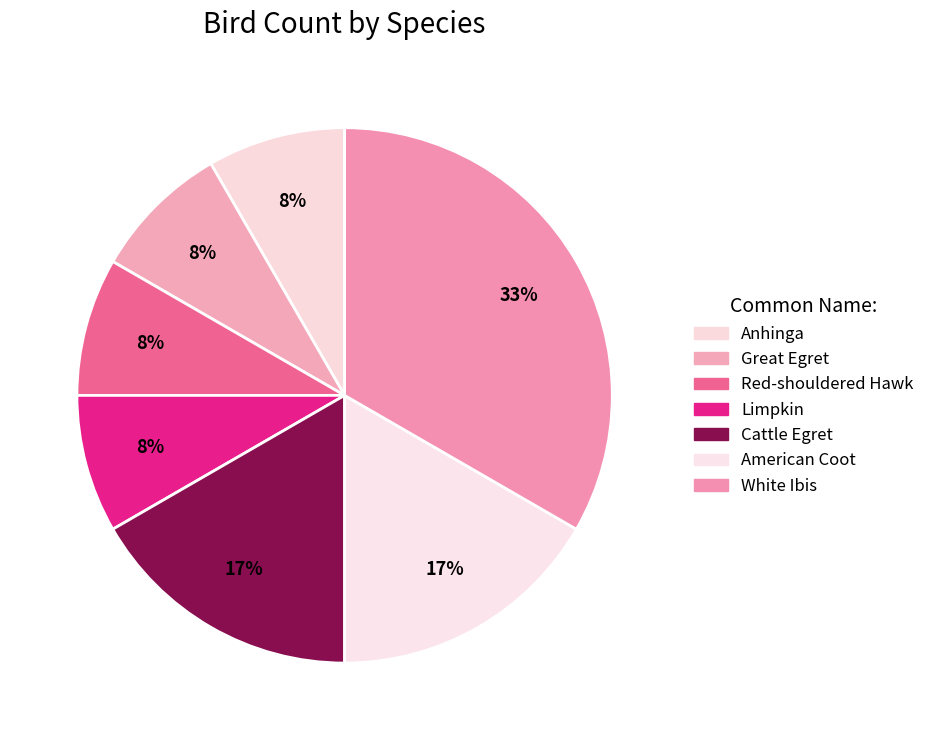

What portion of the pie excludes Cattle Egret?

83.3%